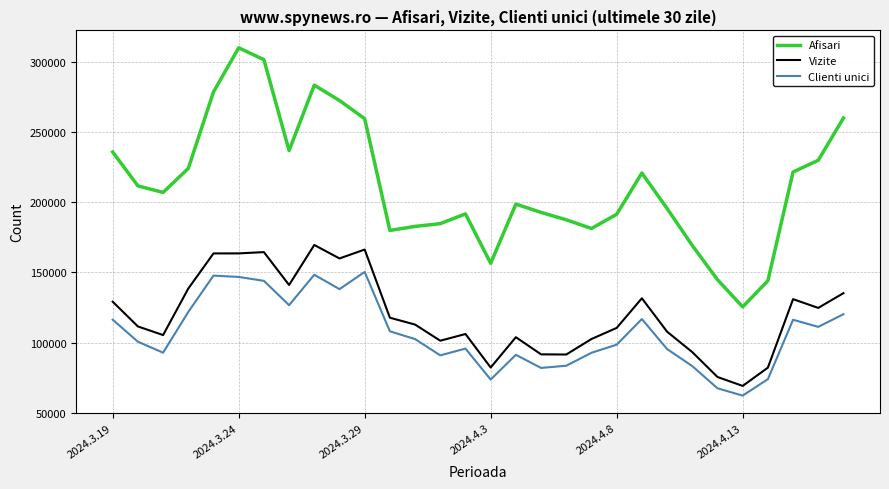

Which series has the widest spread of values?

Afisari